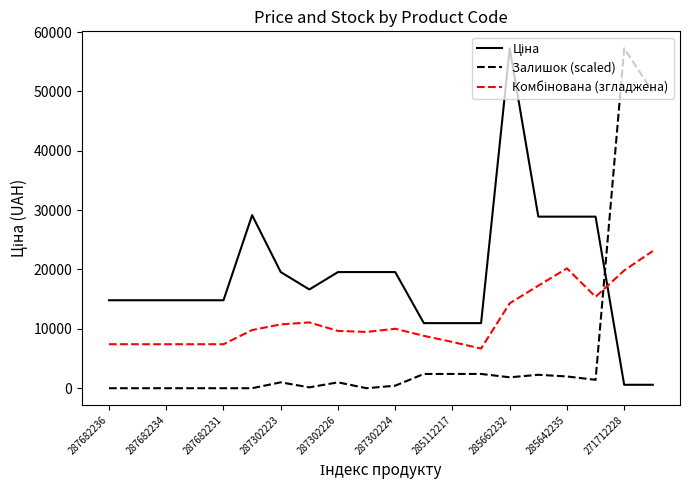

What is the highest value of the Залишок (scaled) series?

57258.0